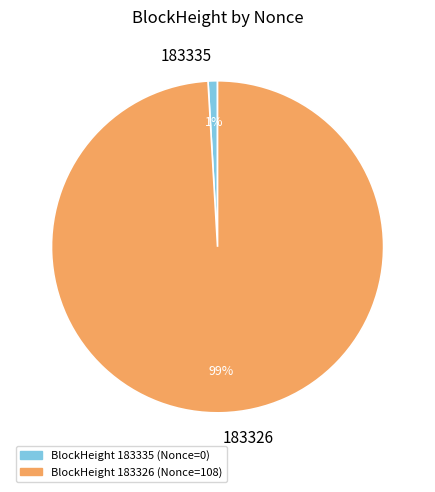

Which category has the biggest portion of the pie?

183326